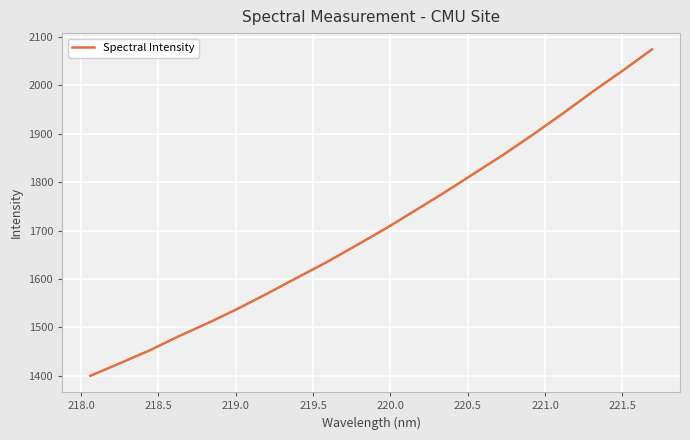

Reading left to right, extract all data points from this chart.

1400.0	1425.9	1452.3	1482.1	1509.6	1539.0	1570.4	1603.0	1635.1	1669.6	1704.7	1742.0	1779.6	1818.7	1858.0	1899.5	1942.7	1987.4	2030.0	2074.3